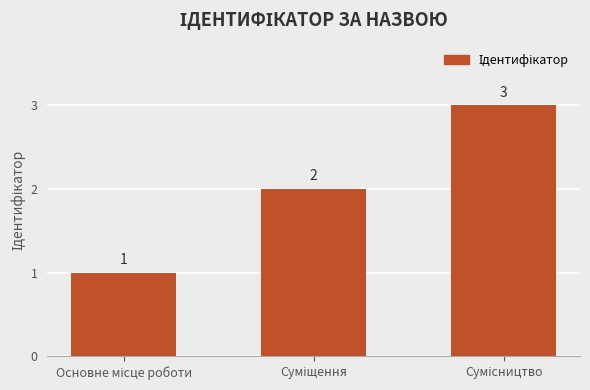

What is the value of the 1st bar from the left?

1